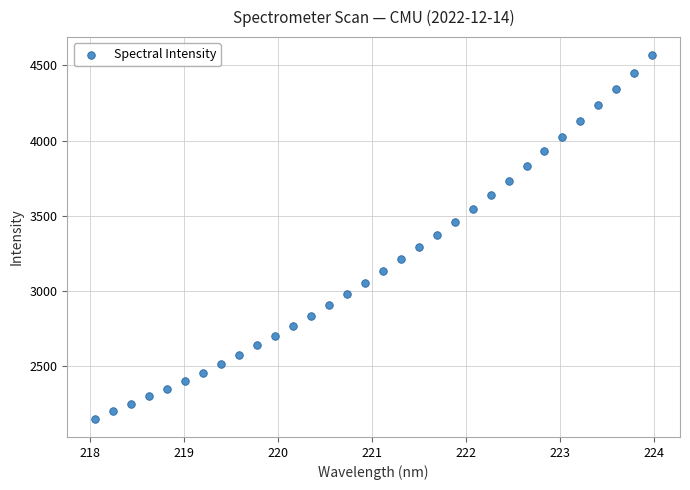

What is the range of Y values (max minus min)?

2421.3